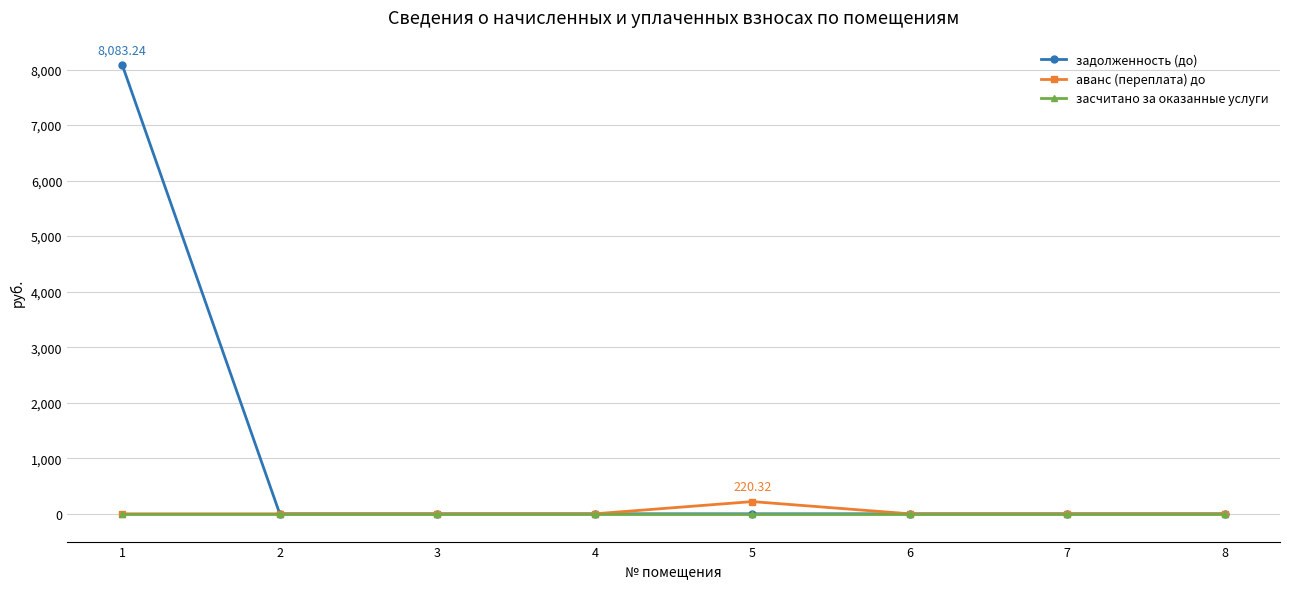

How many lines are shown in the chart?

3